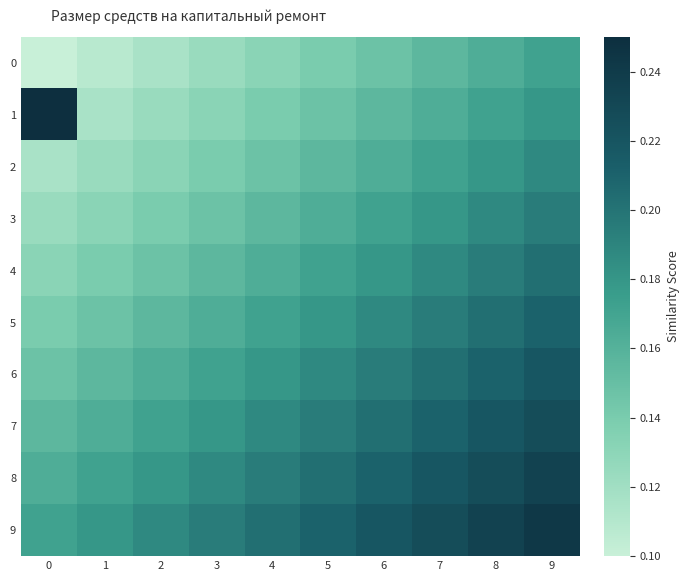

What is the difference between the highest and lowest values at 0?

0.1